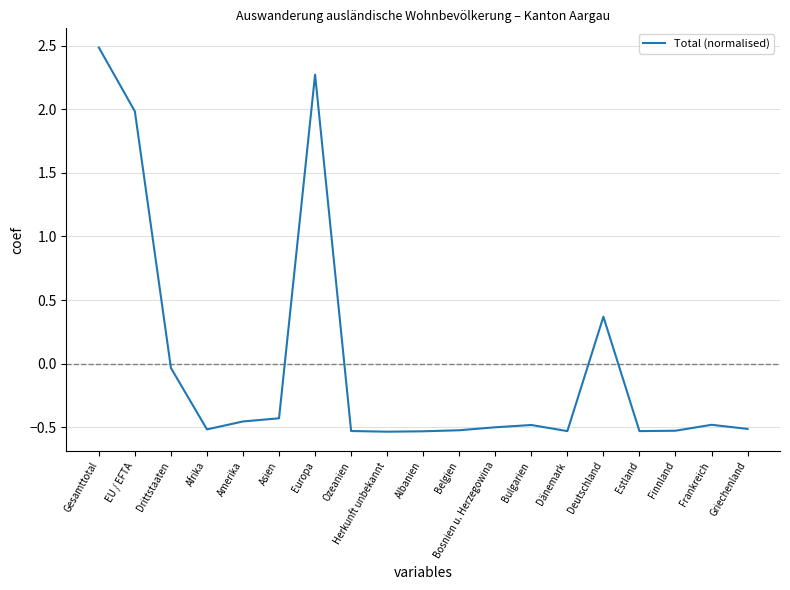

True or false: the data shows 3.7 at Gesamttotal.

False